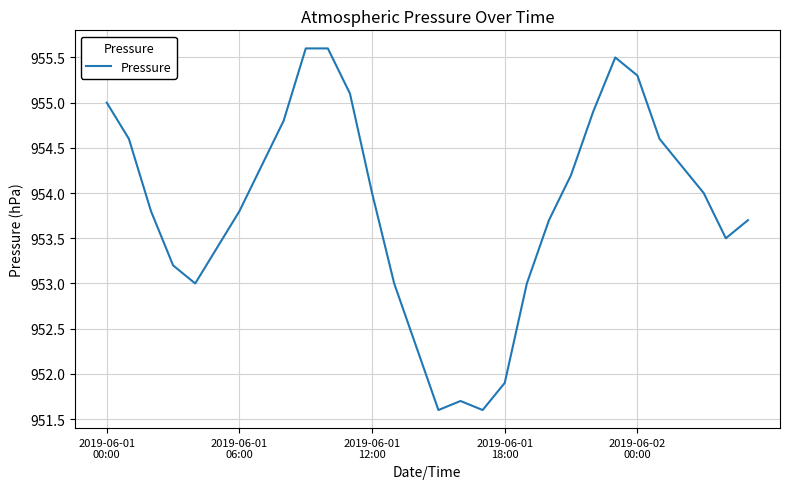

What is the difference between the maximum and minimum values?

4.0